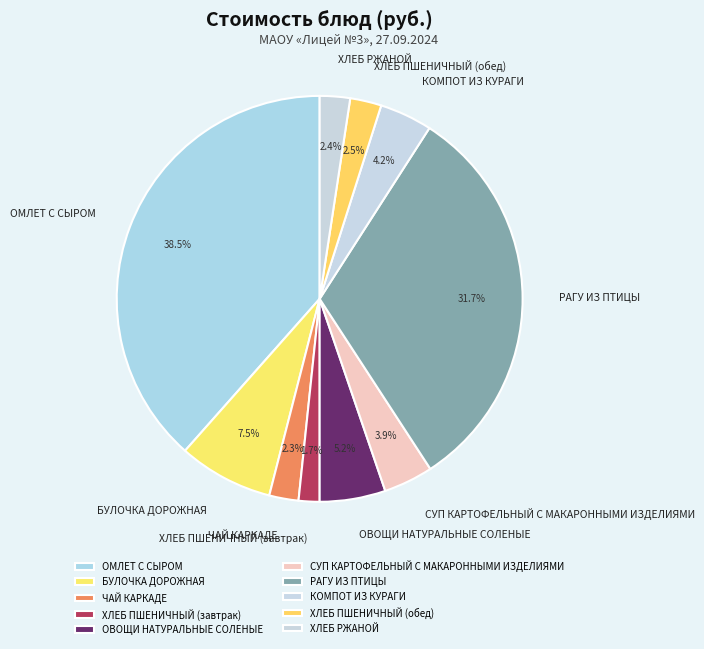

Is there a majority slice in this chart?

No